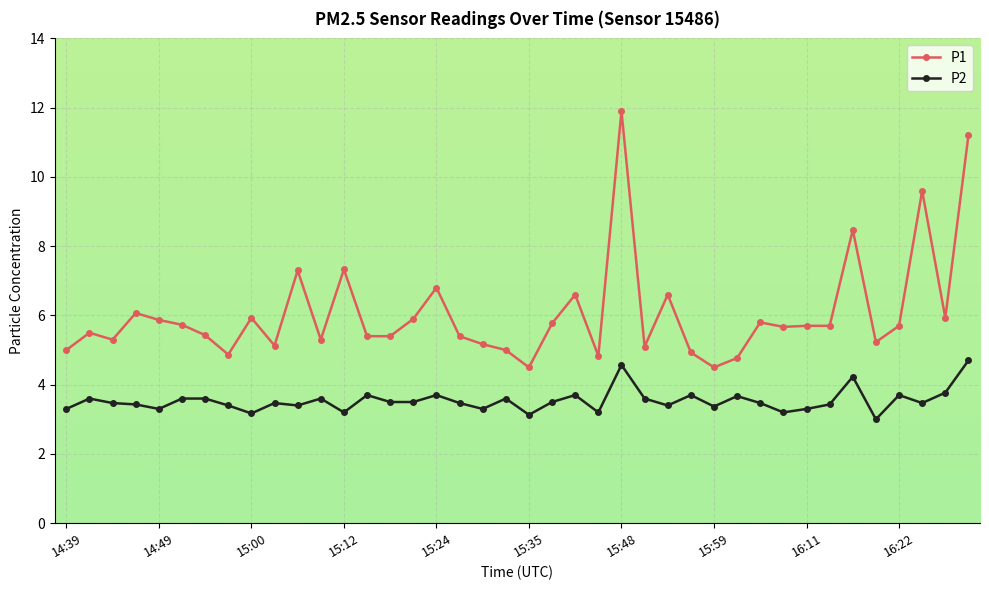

True or false: P1 has more than 0 interior local peaks.

True